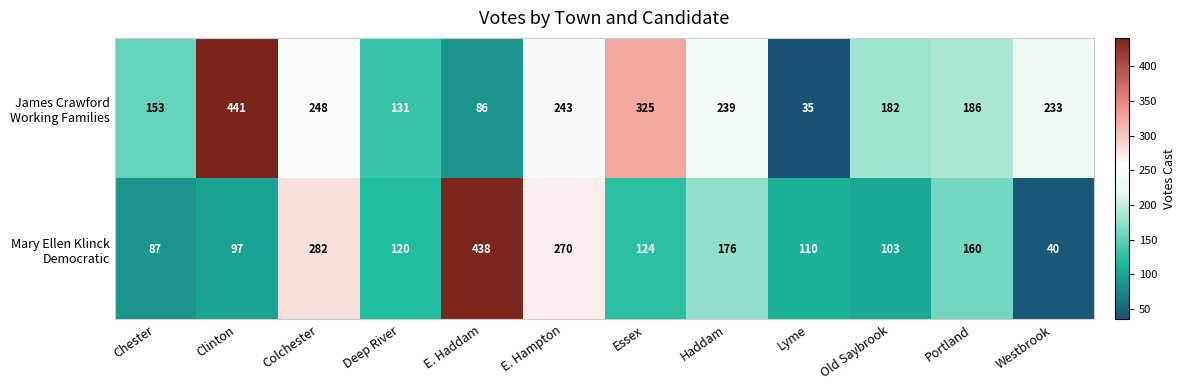

What is the spread (max minus min) of values at Lyme?

75